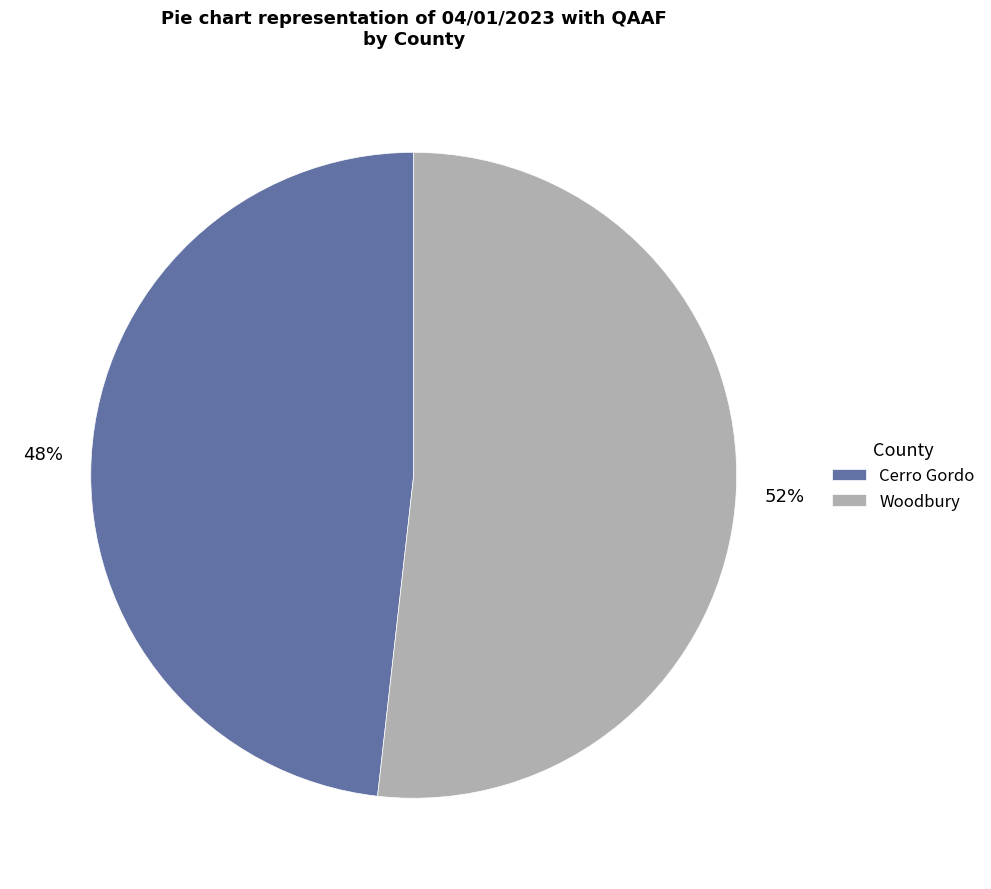

Approximately how many times larger is the value at Cerro Gordo compared to Woodbury?

0.9